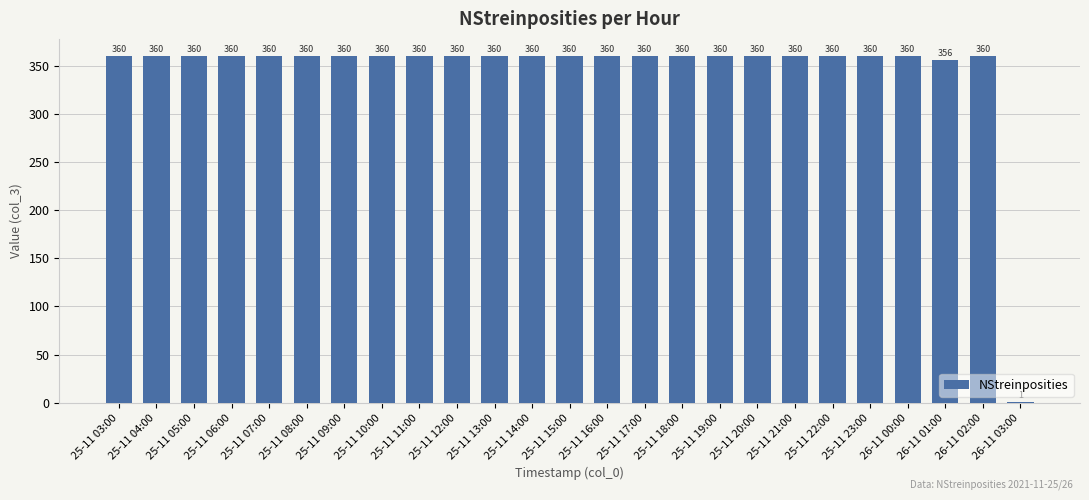

The chart shows a value of 360 at 25-11 06:00. True or false?

True